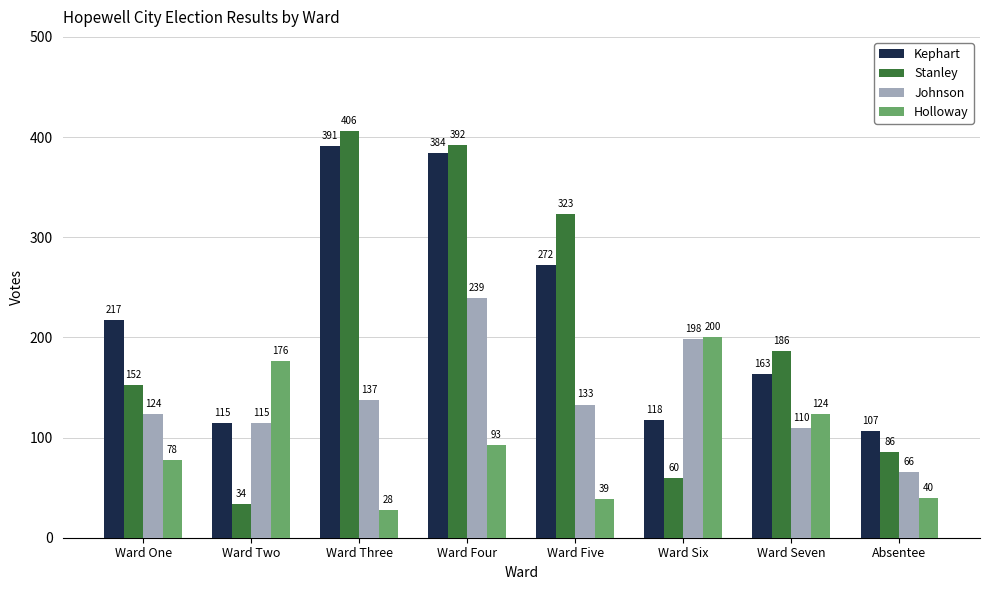

Reading right to left, list all the values displayed in this chart.

Kephart: 107	163	118	272	384	391	115	217
Stanley: 86	186	60	323	392	406	34	152
Johnson: 66	110	198	133	239	137	115	124
Holloway: 40	124	200	39	93	28	176	78